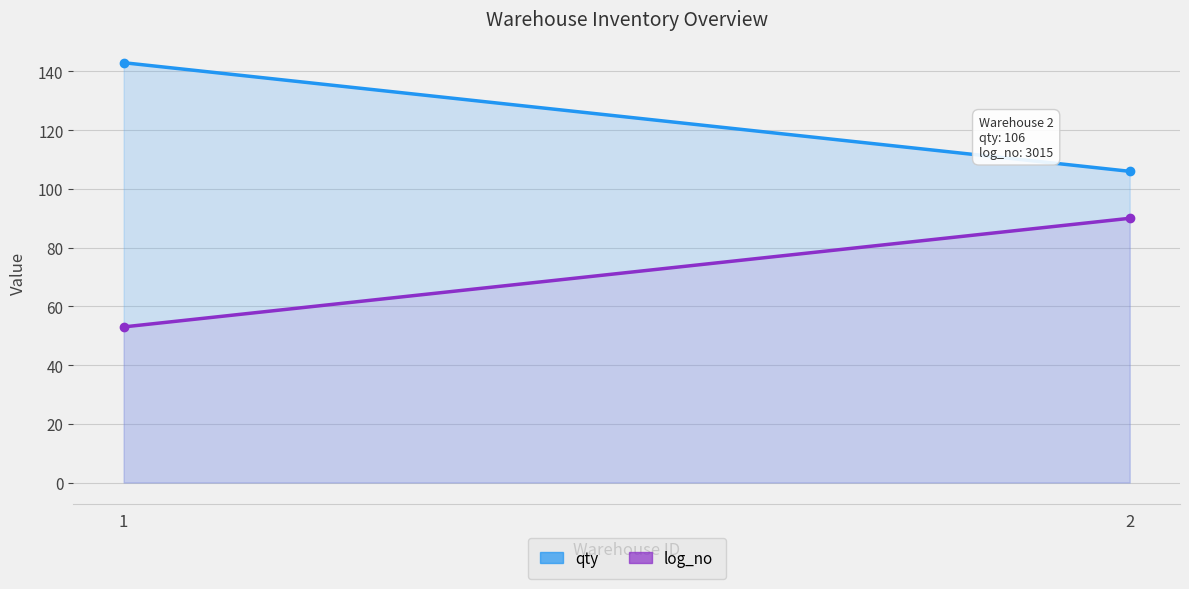

Reading left to right, extract all data points from this chart.

qty: 143	106
log_no: 53	90